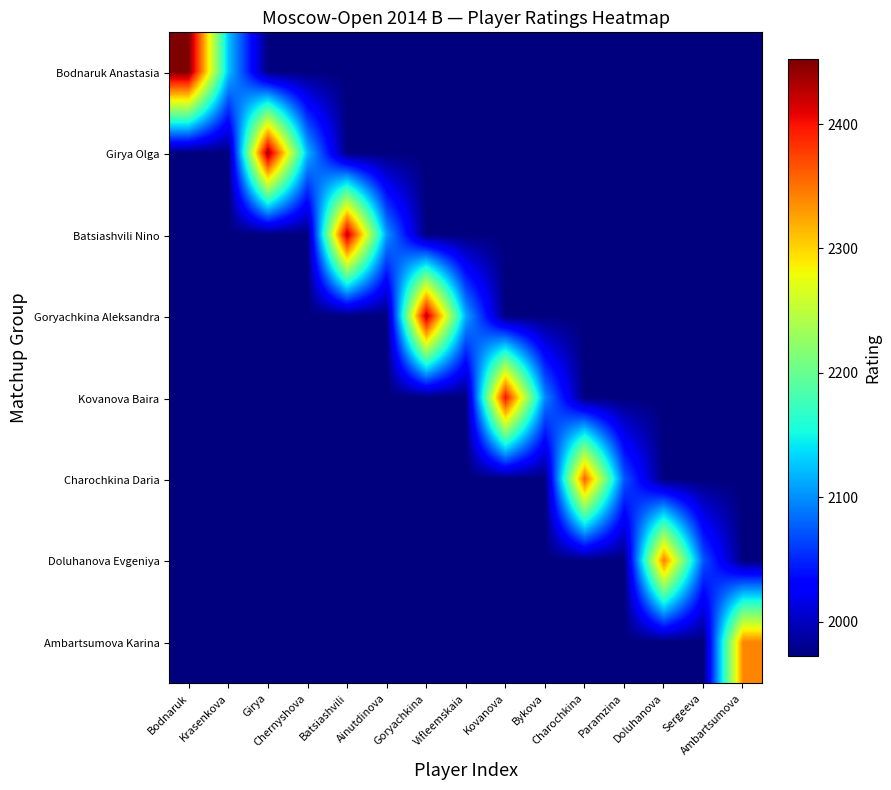

Which label corresponds to the smallest value in the chart?

Girya